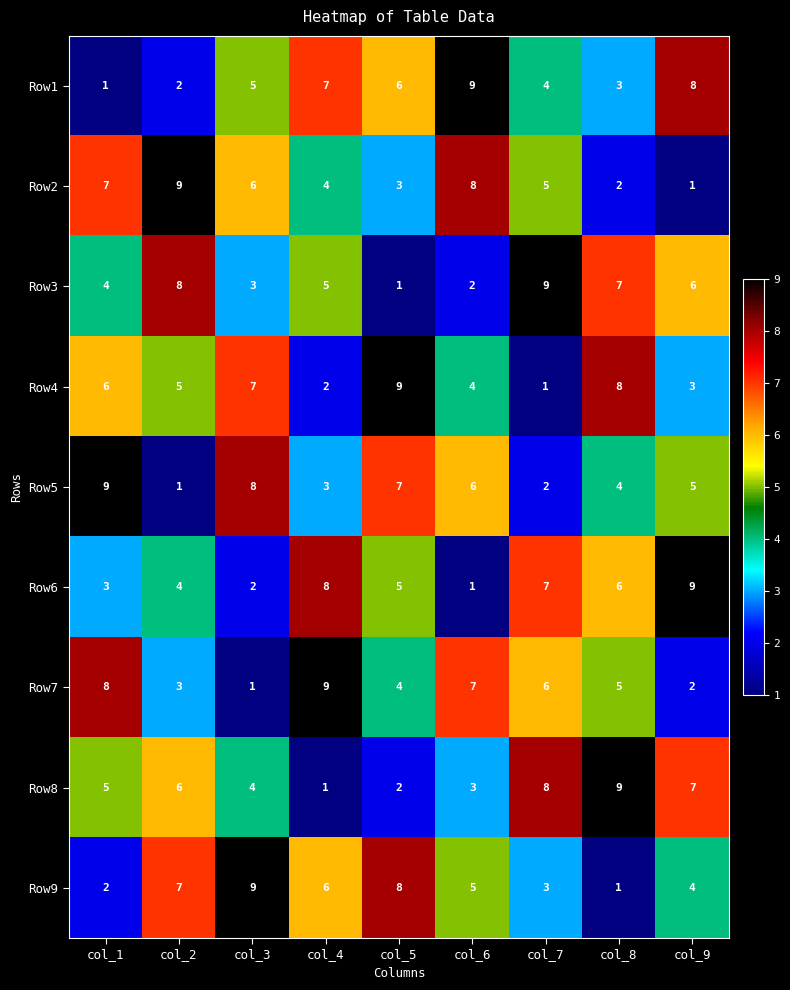

Between col_1 and col_6, which series saw the biggest shift?

Row1